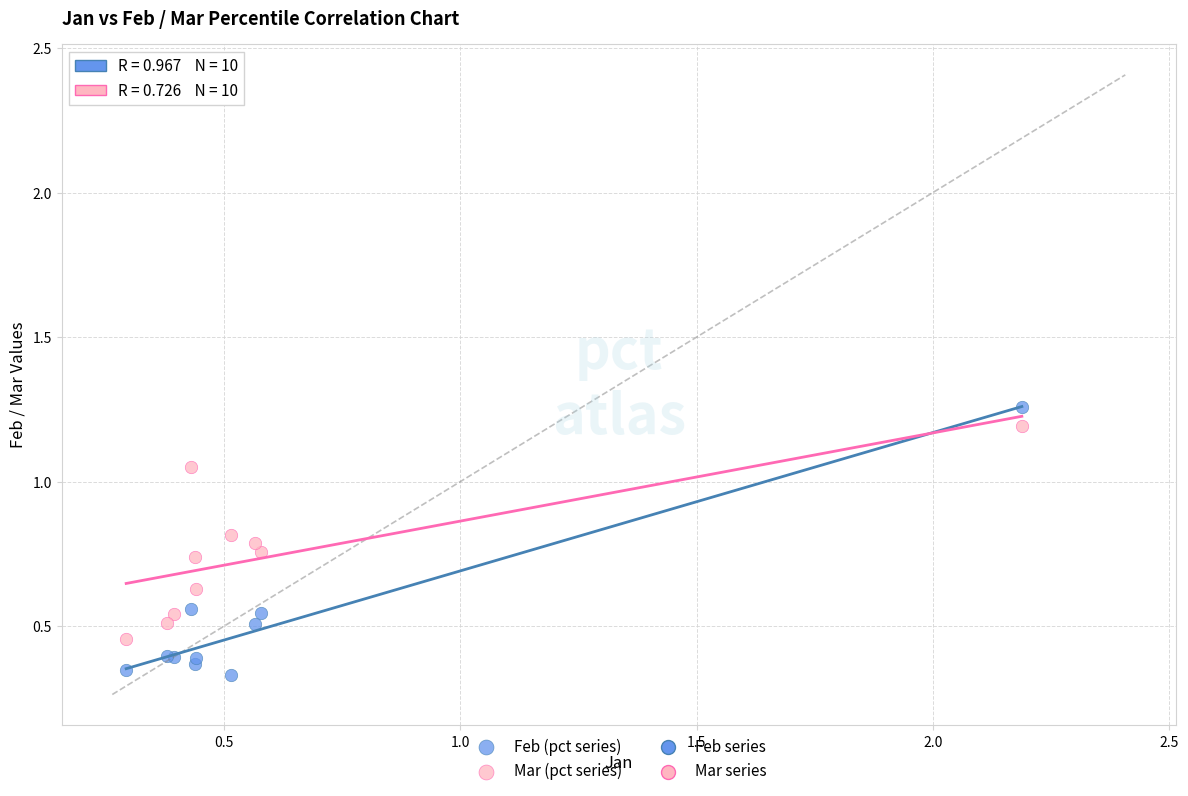

What is the X range (max minus min) for the scatter plot?

1.9